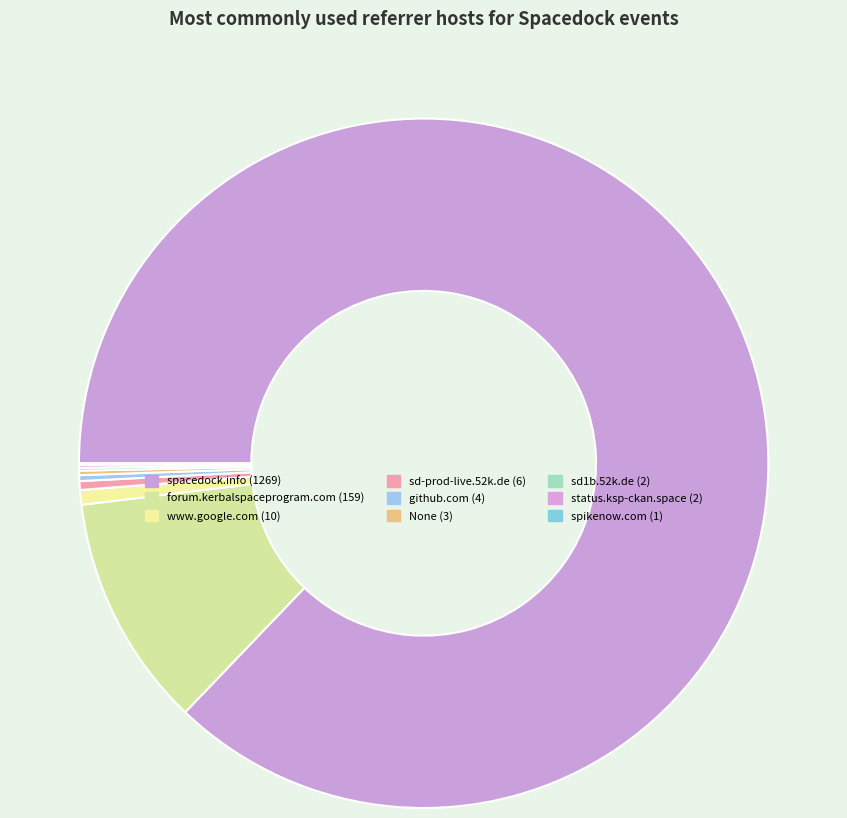

What is the majority slice?

spacedock.info